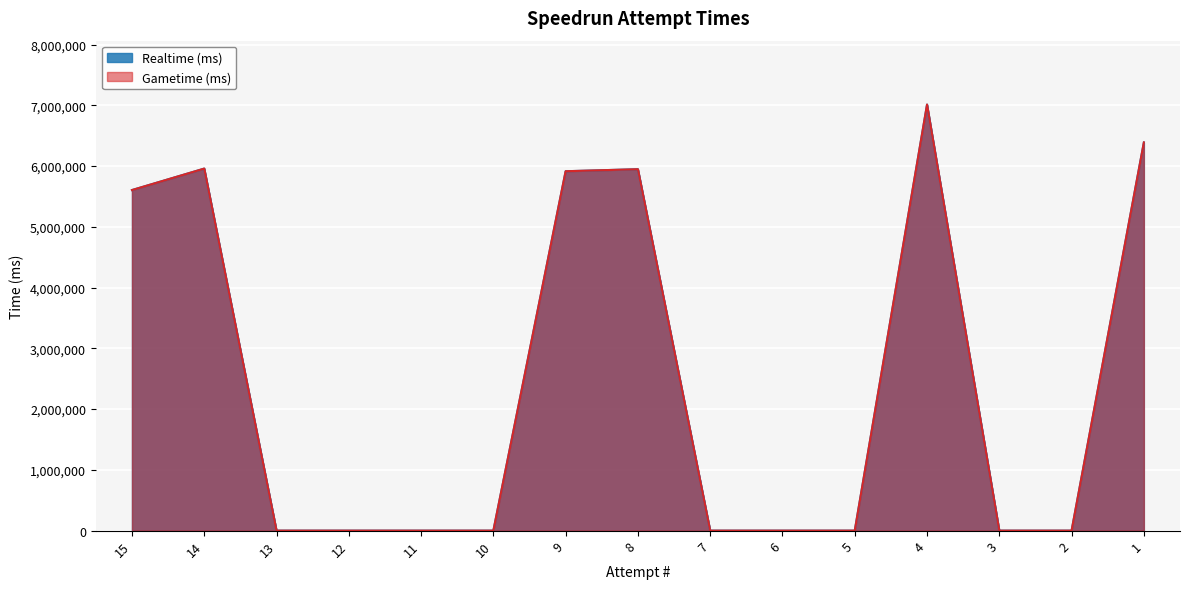

What is the sum of all Gametime (ms) values?

36832113